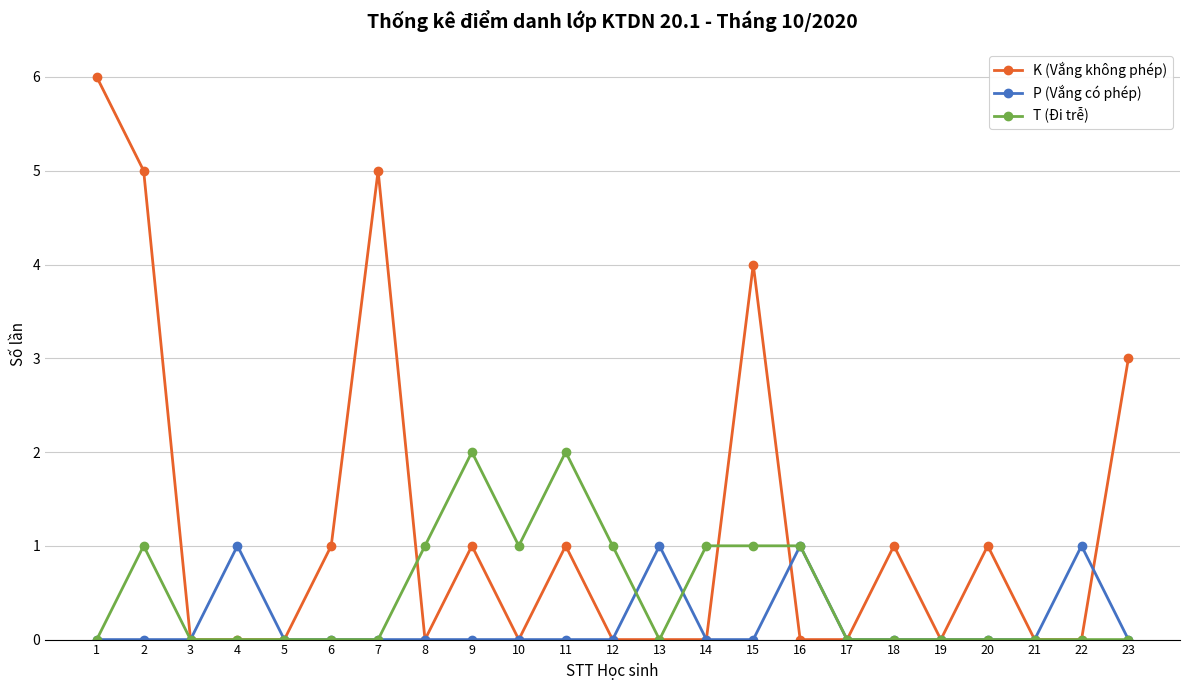

Rank the series by their average value, from lowest to highest.

P (Vắng có phép), T (Đi trễ), K (Vắng không phép)